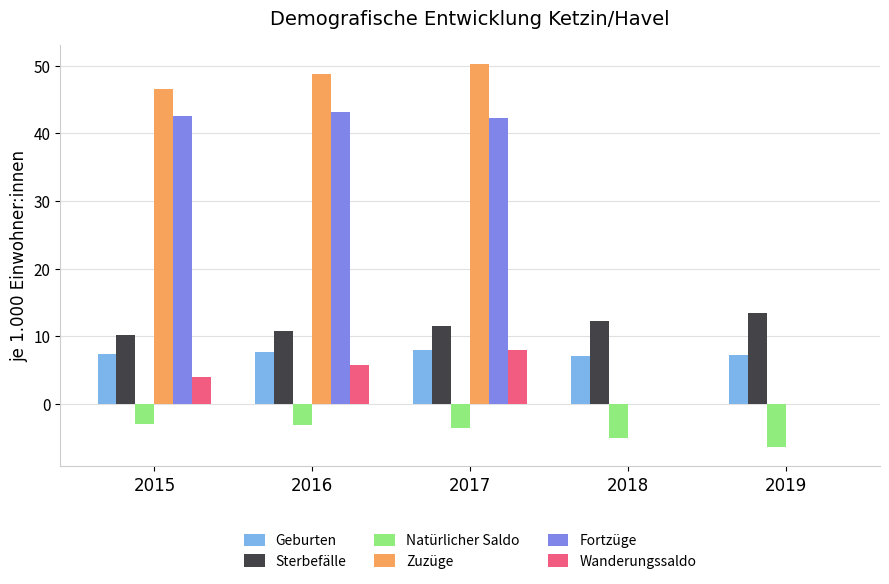

What is the highest value of the Natürlicher Saldo series?

-3.0